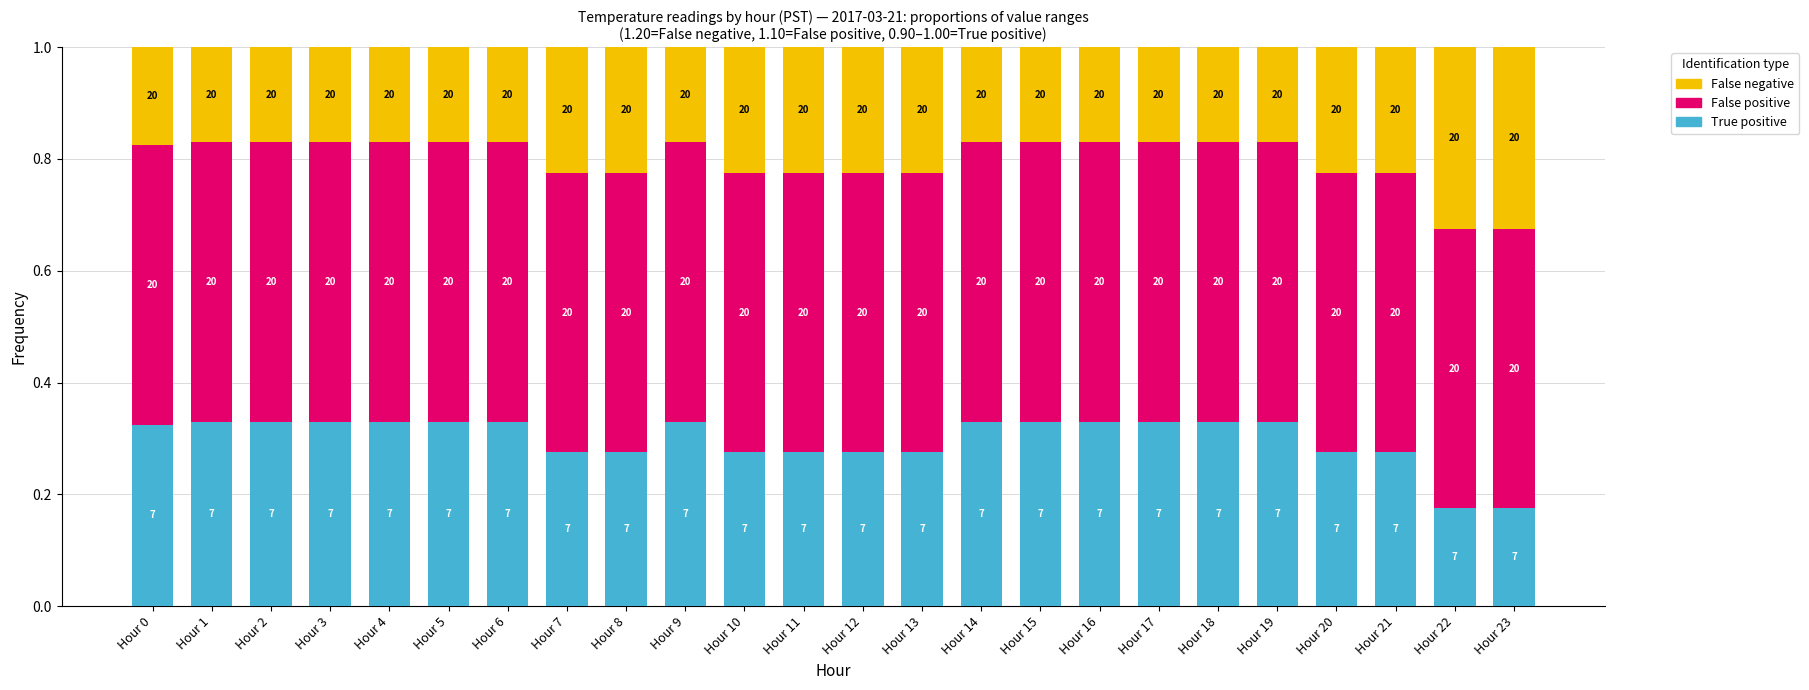

Which has a higher value, Hour 1 or Hour 6?

Hour 1